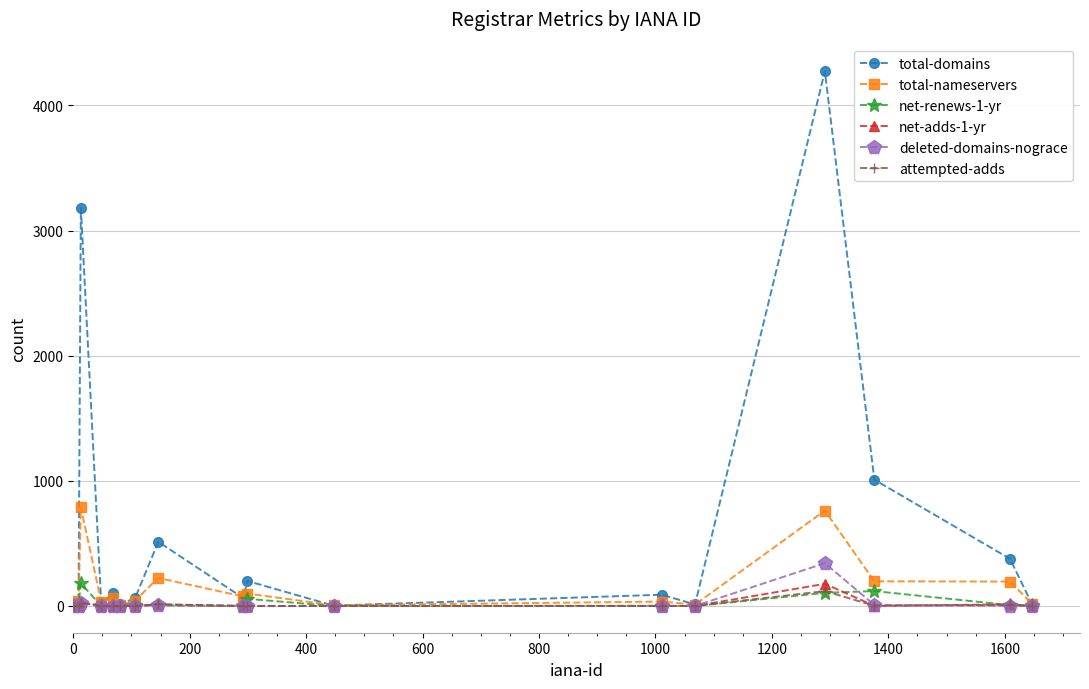

Which series has the largest range (max minus min)?

total-domains